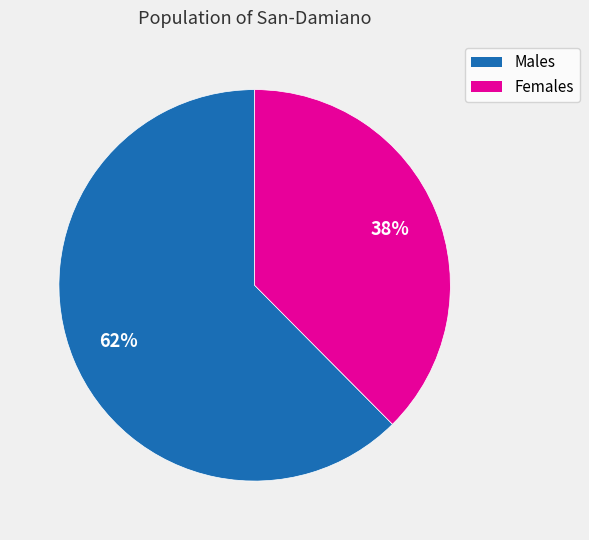

Is there any slice that represents more than half of the pie?

Yes